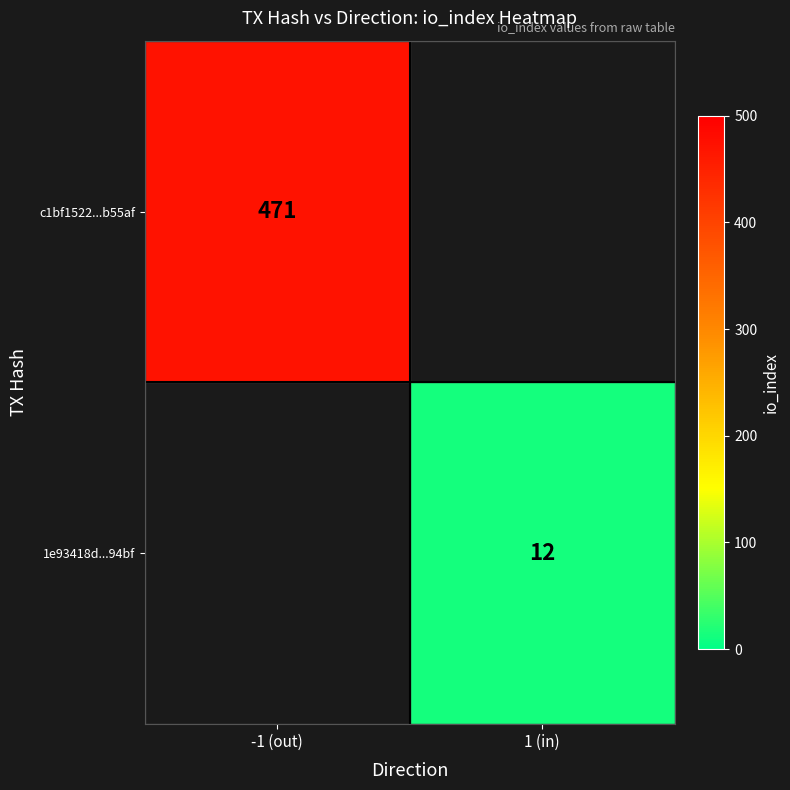

The value of c1bf1522...b55af at -1 (out) is 211. True or false?

False